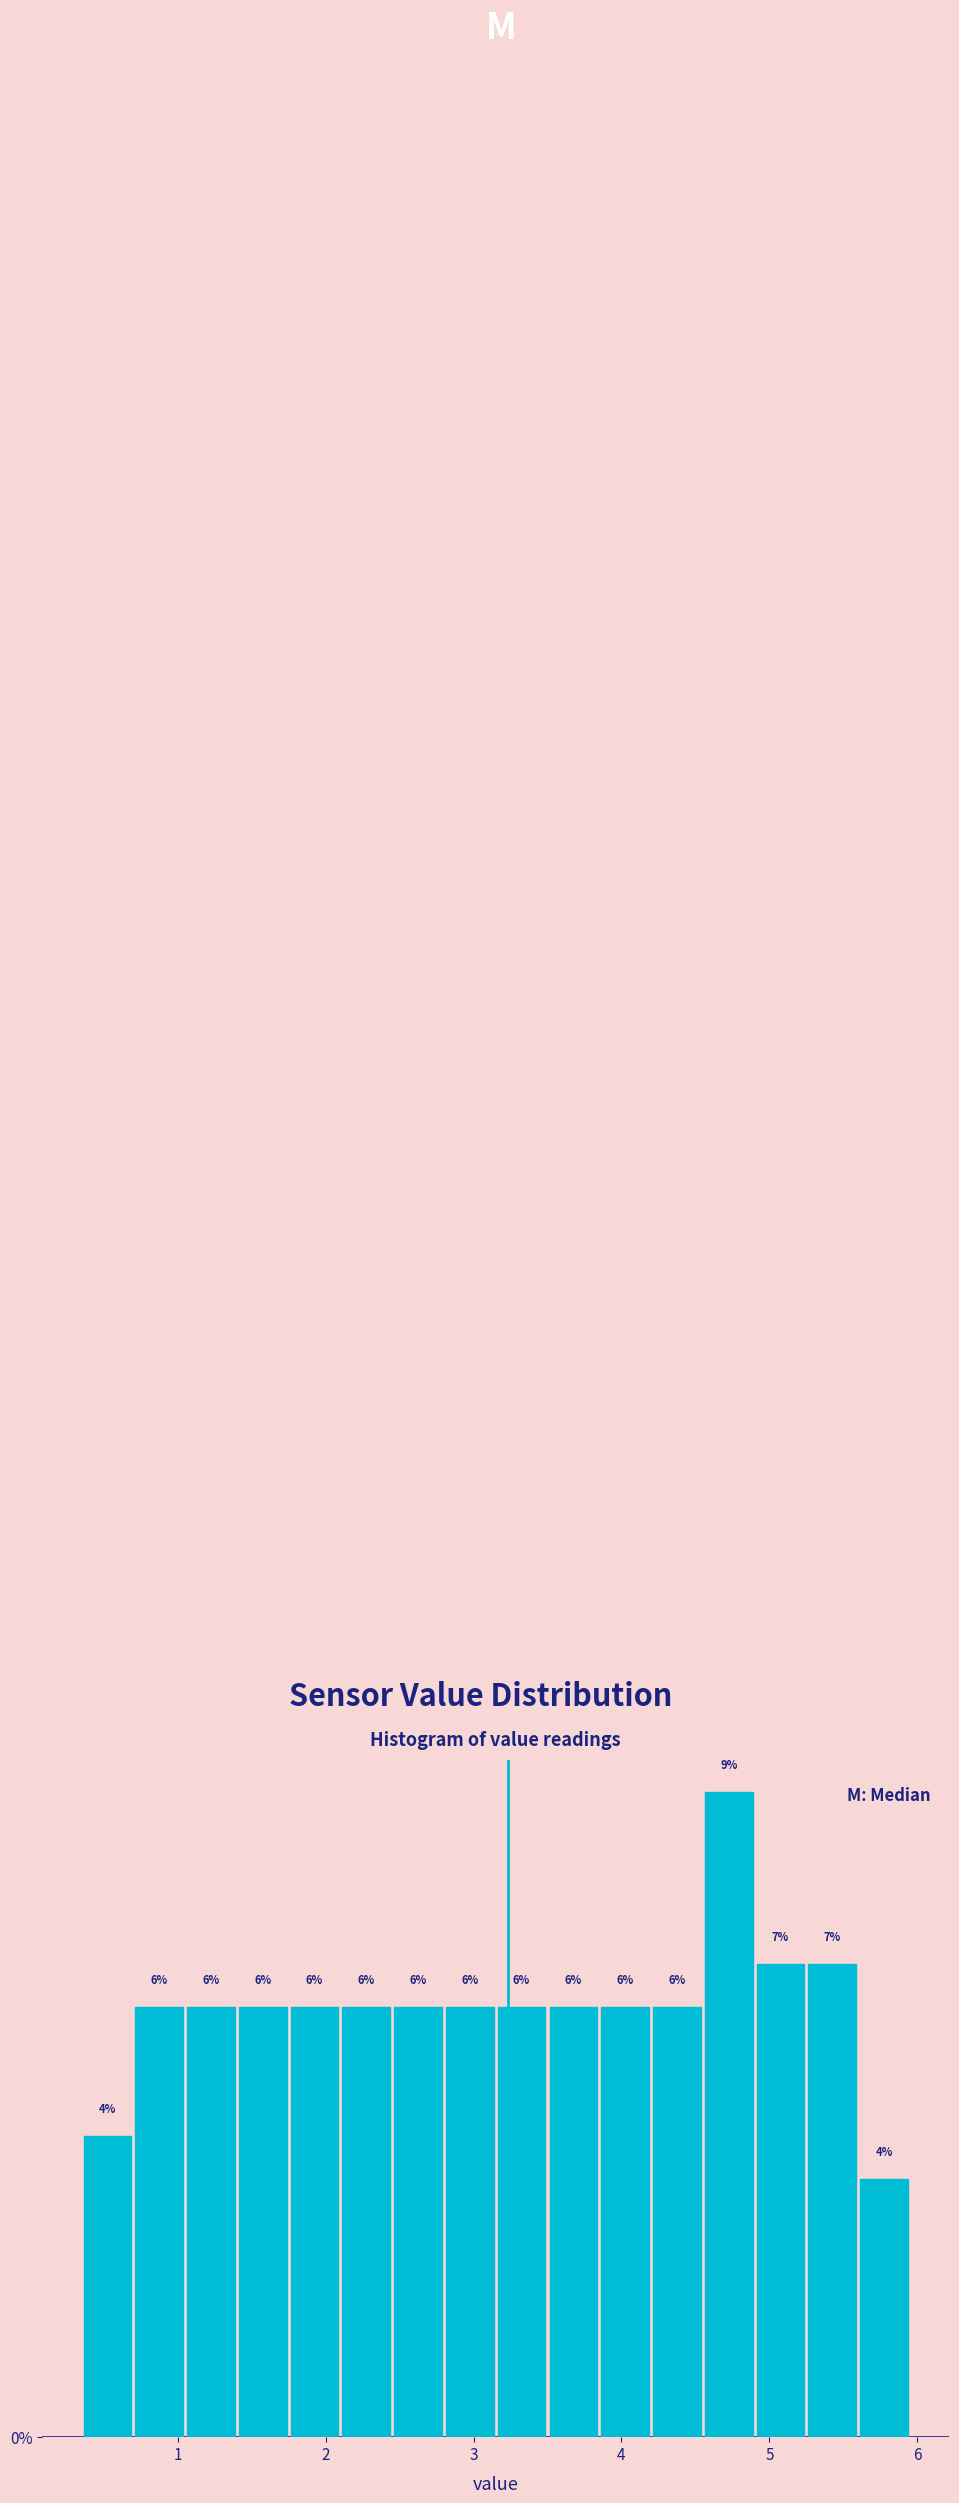

Read against the x-axis, roughly where is the centre of the tallest bar?

4.7